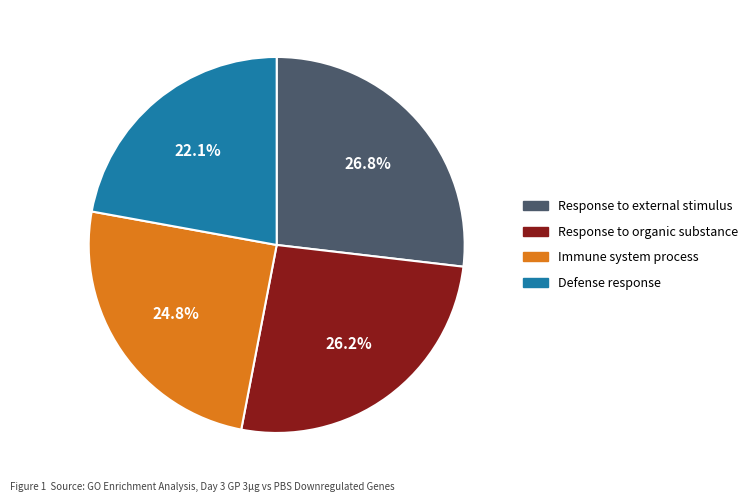

What is the smallest slice in the pie chart?

Defense response